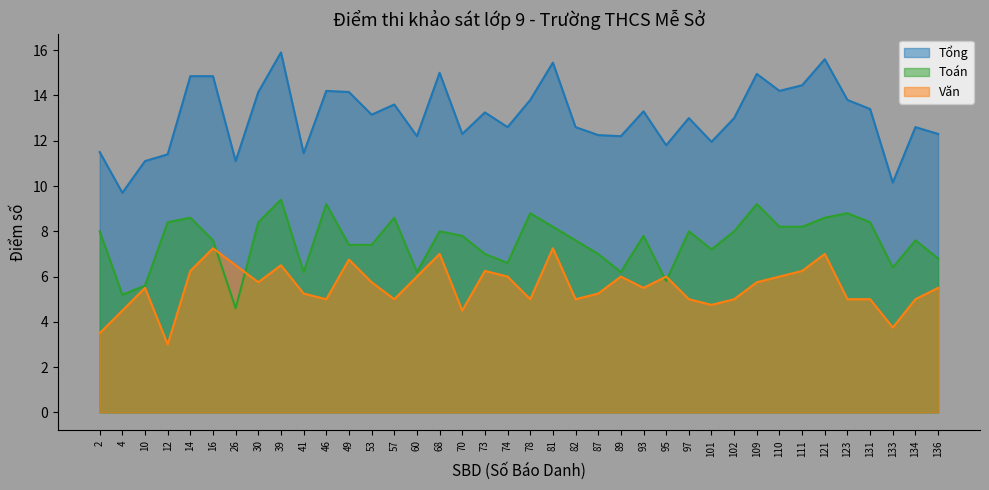

List the series in order of their peak value, lowest first.

Văn, Toán, Tổng